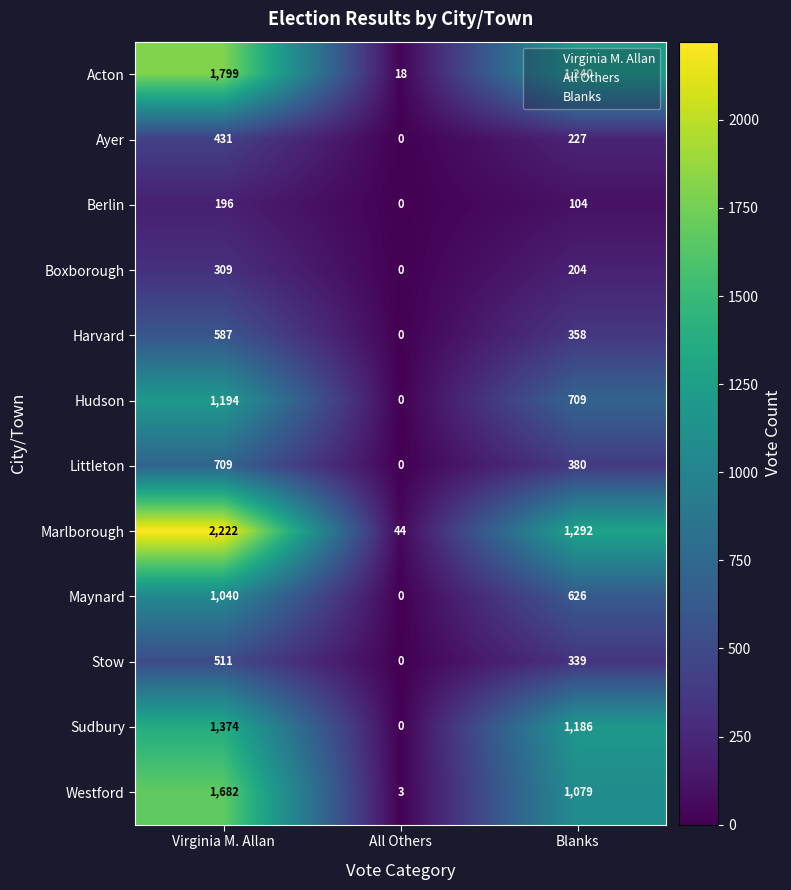

Is it true that Acton equals 18 at All Others?

True